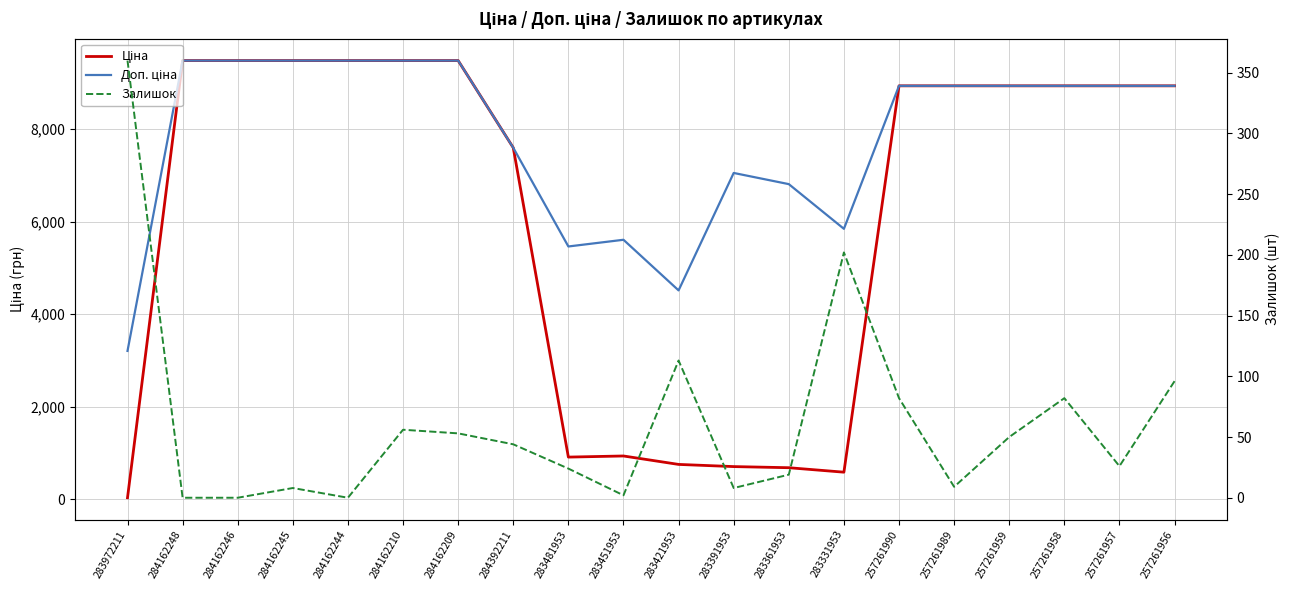

How many positive values does the Залишок series have?

17